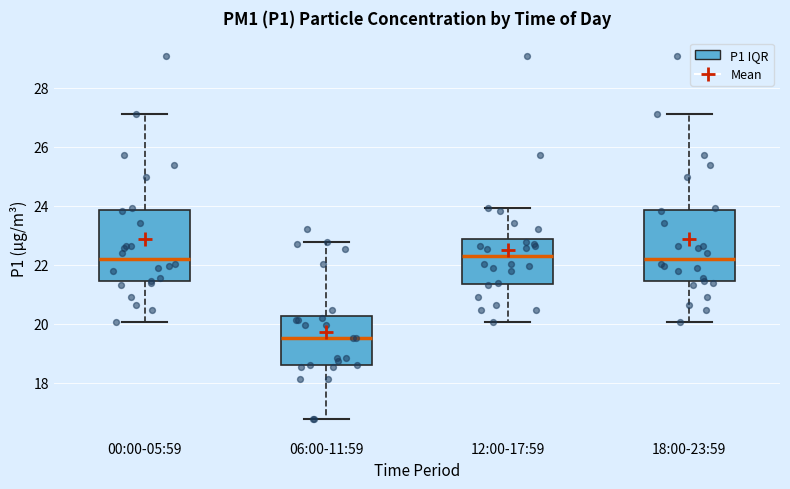

Reading left to right, read every box against the y-axis: the position of its median line, the range the box covers, and the ends of its whiskers. The values are not printed on the chart, so give them approximately, as read against the axis.

00:00-05:59: median 22.2, box 21.4 to 23.8, whiskers 20.0 to 27.2
06:00-11:59: median 19.6, box 18.6 to 20.2, whiskers 16.8 to 22.8
12:00-17:59: median 22.2, box 21.4 to 22.8, whiskers 20.0 to 24.0
18:00-23:59: median 22.2, box 21.4 to 23.8, whiskers 20.0 to 27.2